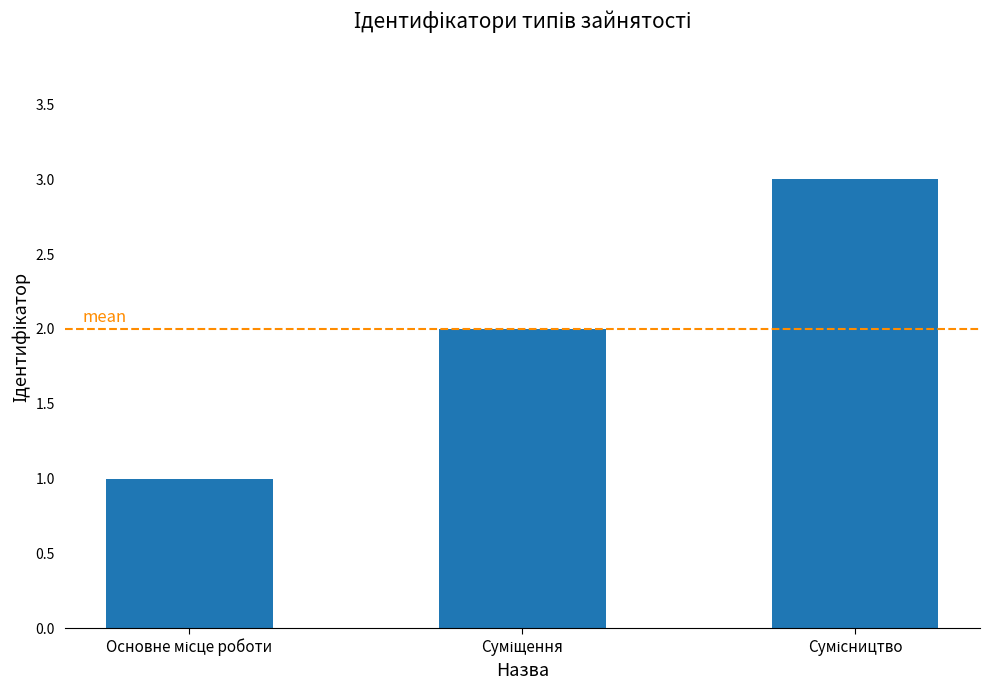

What is the maximum value shown in the chart?

3